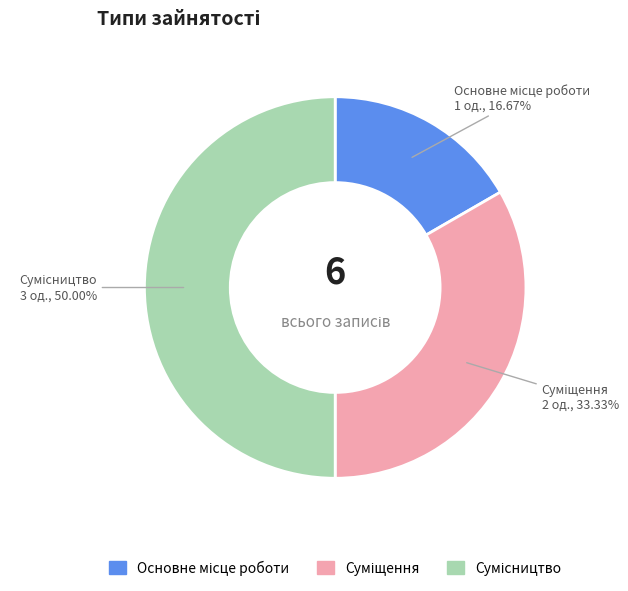

Combined, what portion of the pie is Сумісництво and Суміщення?

83.3%